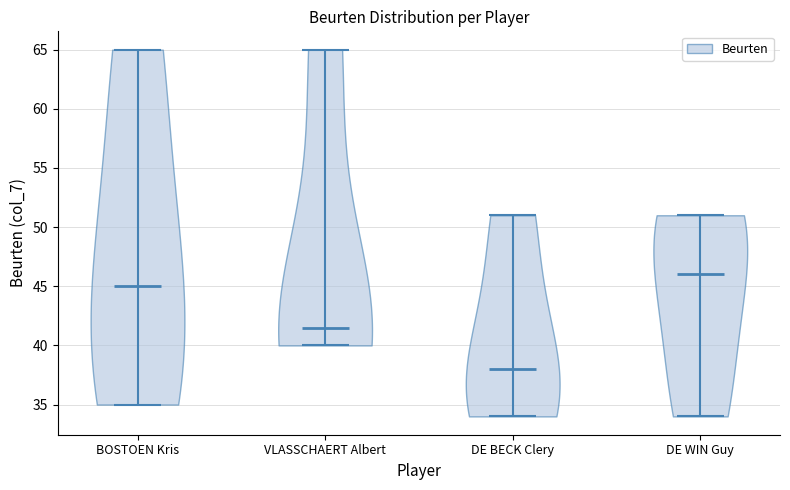

Which violin has the highest median line?

DE WIN Guy